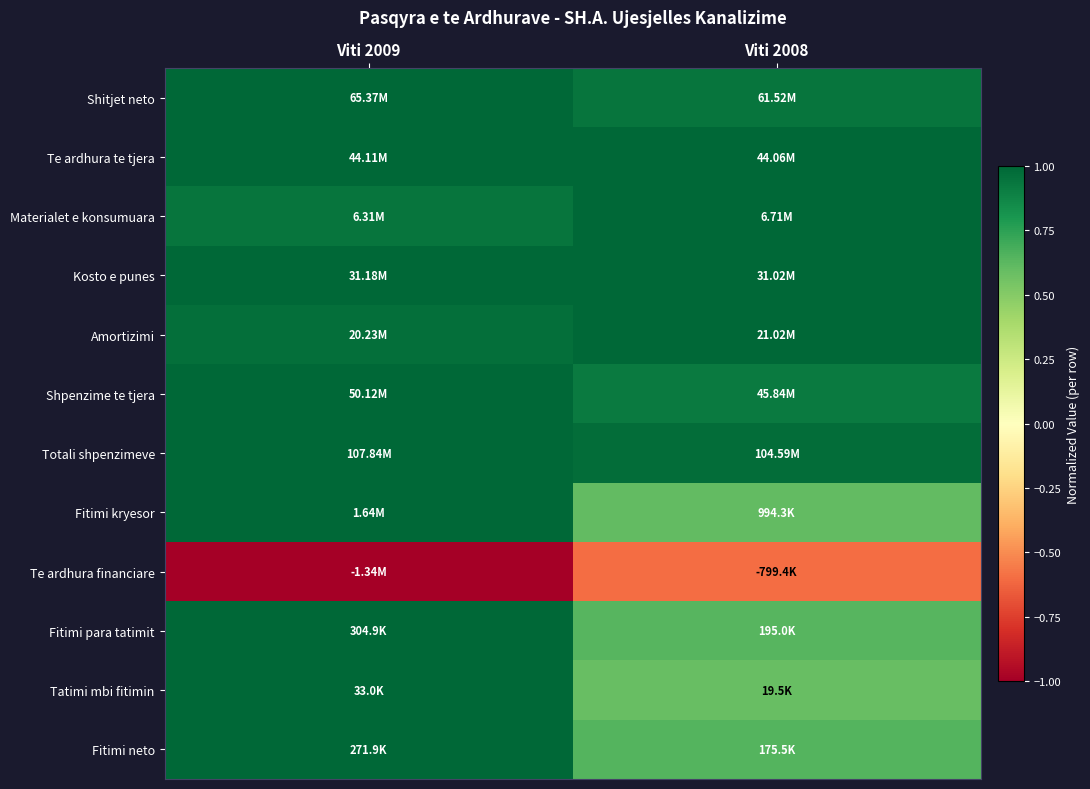

Reading right to left, transcribe all the data shown in this chart.

Shitjet neto: Viti 2008=0.9	Viti 2009=1.0
Te ardhura te tjera: Viti 2008=1.0	Viti 2009=1.0
Materialet e konsumuara: Viti 2008=1.0	Viti 2009=0.9
Kosto e punes: Viti 2008=1.0	Viti 2009=1.0
Amortizimi: Viti 2008=1.0	Viti 2009=1.0
Shpenzime te tjera: Viti 2008=0.9	Viti 2009=1.0
Totali shpenzimeve: Viti 2008=1.0	Viti 2009=1.0
Fitimi kryesor: Viti 2008=0.6	Viti 2009=1.0
Te ardhura financiare: Viti 2008=-0.6	Viti 2009=-1.0
Fitimi para tatimit: Viti 2008=0.6	Viti 2009=1.0
Tatimi mbi fitimin: Viti 2008=0.6	Viti 2009=1.0
Fitimi neto: Viti 2008=0.6	Viti 2009=1.0